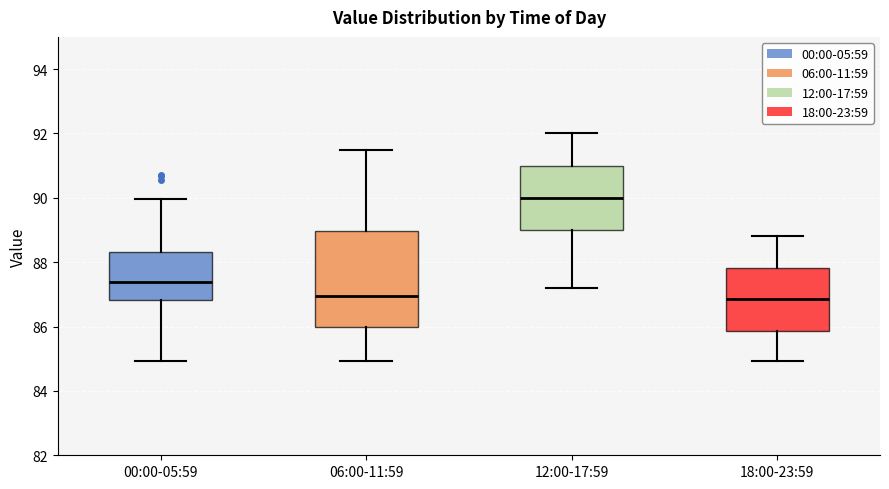

Which box's median line is the highest?

12:00-17:59